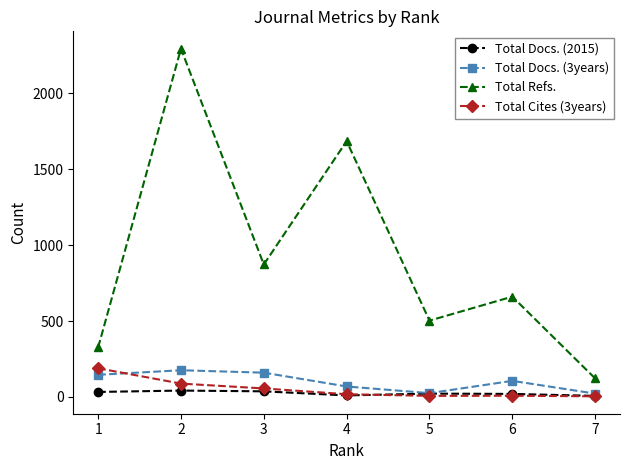

What is the greatest value displayed?

2295